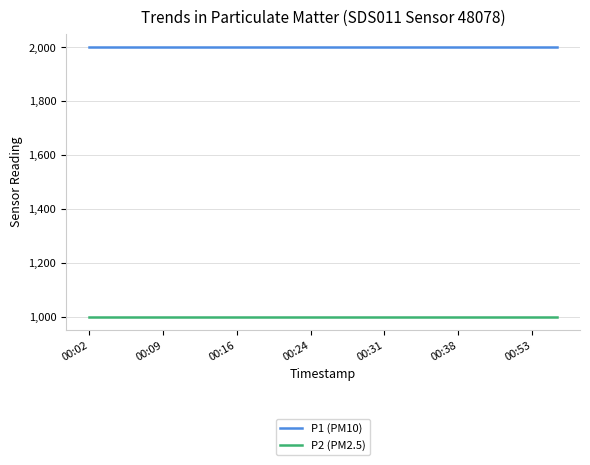

Which series has the largest total across all categories?

P1 (PM10)